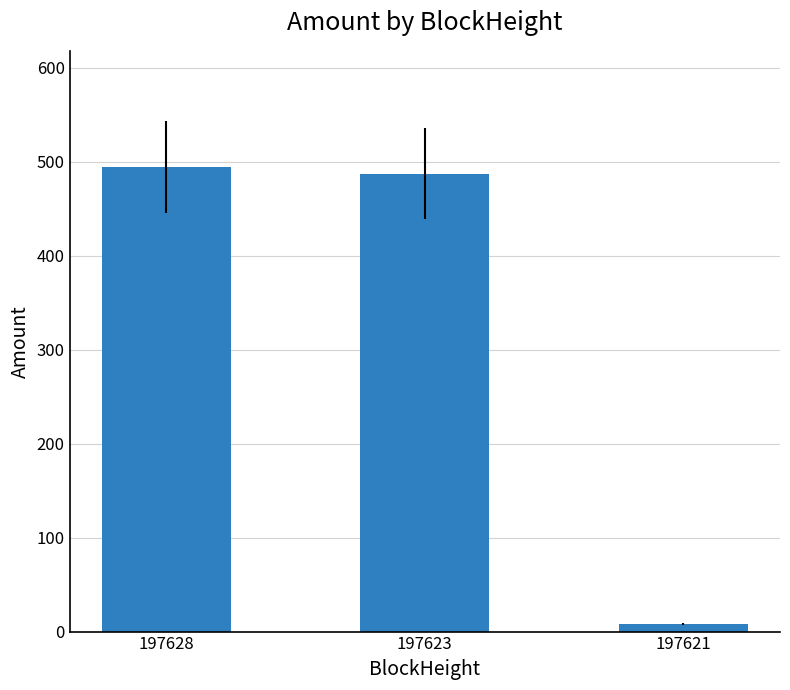

Which has a higher value, 197621 or 197628?

197628